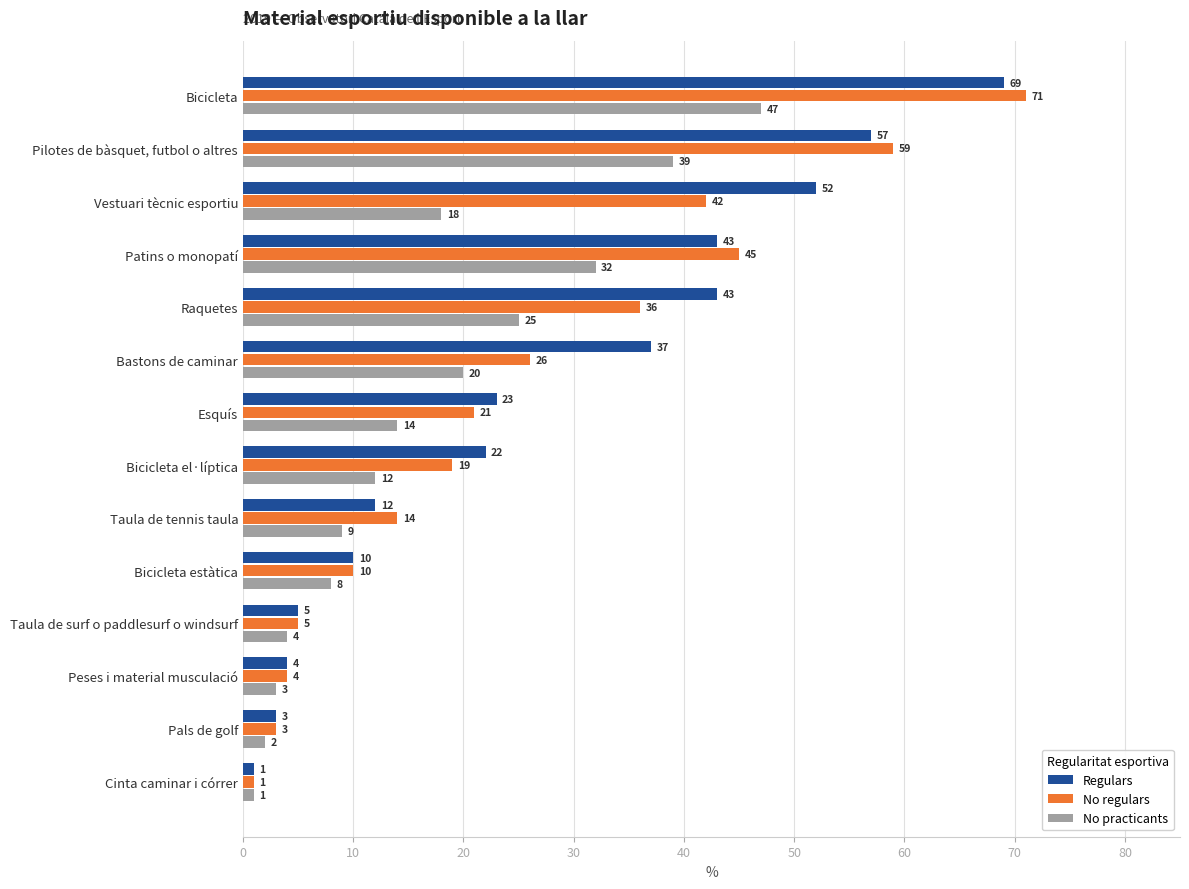

What is the minimum value shown in the chart?

1